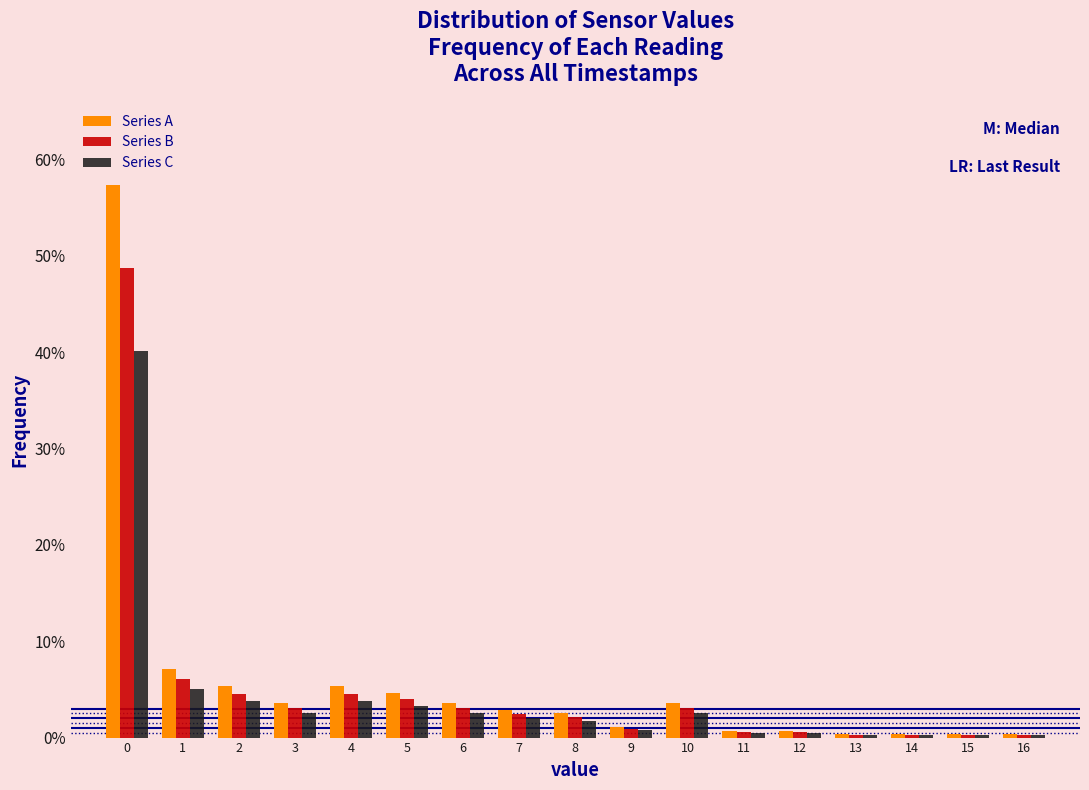

Reading left to right, transcribe this chart: for each range on the x-axis, give the height of each series' bar. The values are not printed on the chart, so give them approximately, as read against the axis.

-0.5 to 0.5: Series A=57	Series B=49	Series C=40
0.5 to 1.5: Series A=7	Series B=6	Series C=5
1.5 to 2.5: Series A=5	Series B=5	Series C=4
2.5 to 3.5: Series A=4	Series B=3	Series C=3
3.5 to 4.5: Series A=5	Series B=5	Series C=4
4.5 to 5.5: Series A=5	Series B=4	Series C=3
5.5 to 6.5: Series A=4	Series B=3	Series C=3
6.5 to 7.5: Series A=3	Series B=2	Series C=2
7.5 to 8.5: Series A=3	Series B=2	Series C=2
8.5 to 9.5: Series A=1	Series B=under 1	Series C=under 1
9.5 to 10.5: Series A=4	Series B=3	Series C=3
10.5 to 11.5: Series A=under 1	Series B=under 1	Series C=under 1
11.5 to 12.5: Series A=under 1	Series B=under 1	Series C=under 1
12.5 to 13.5: Series A=under 1	Series B=under 1	Series C=under 1
13.5 to 14.5: Series A=under 1	Series B=under 1	Series C=under 1
14.5 to 15.5: Series A=under 1	Series B=under 1	Series C=under 1
15.5 to 16.5: Series A=under 1	Series B=under 1	Series C=under 1